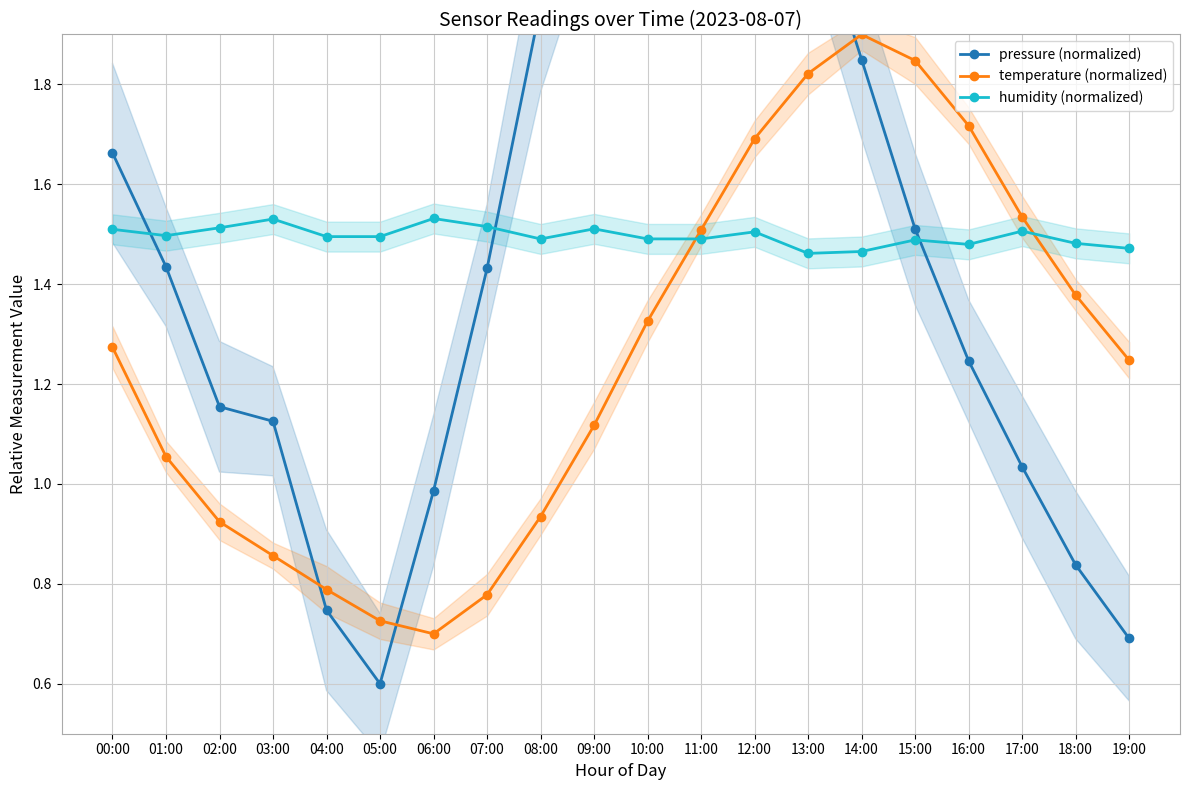

Which series changed the most between 07:00 and 12:00?

pressure (normalized)